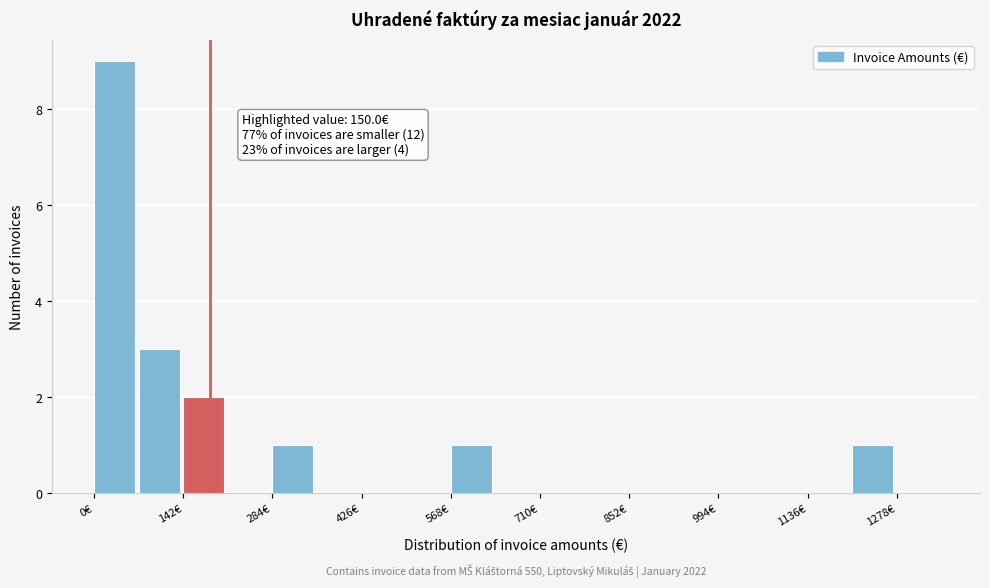

Read against the x-axis, roughly where is the centre of the tallest bar?

40